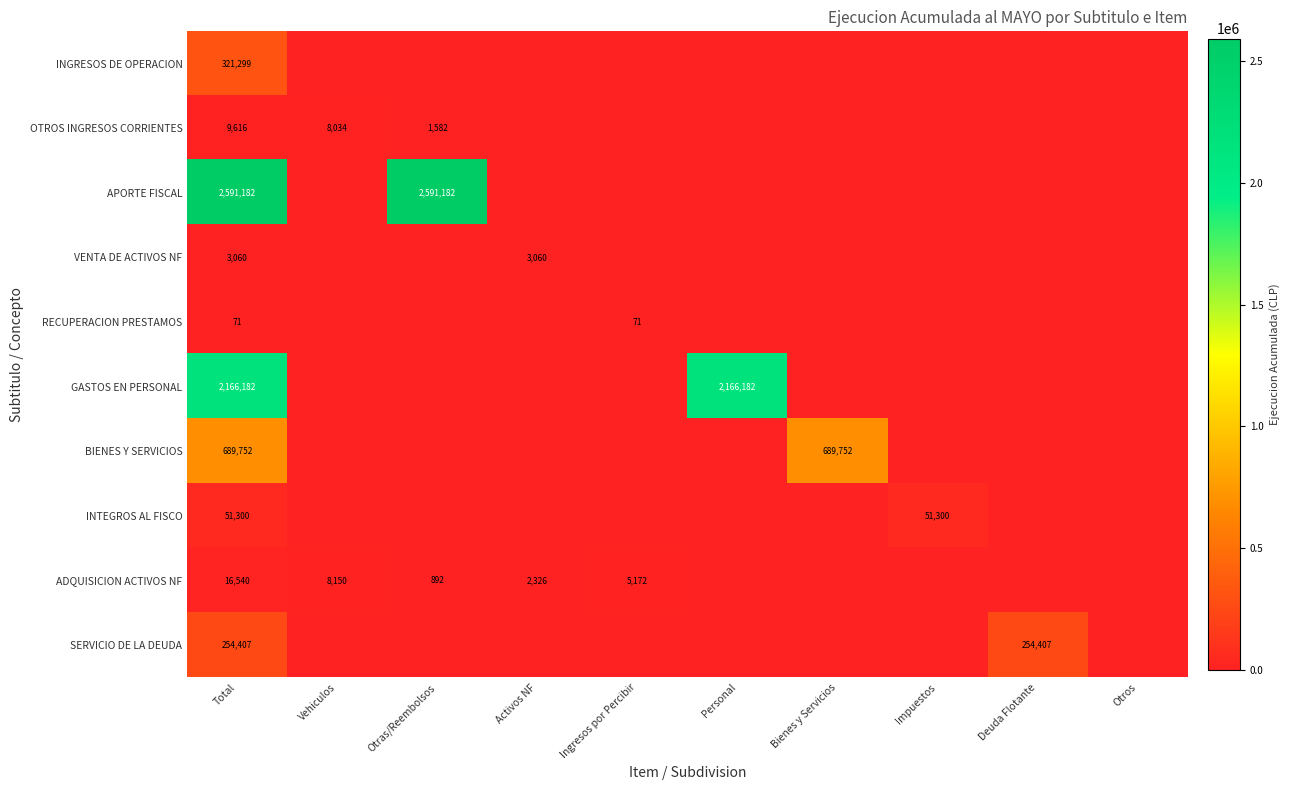

At which category is the sum across all series the highest?

Total